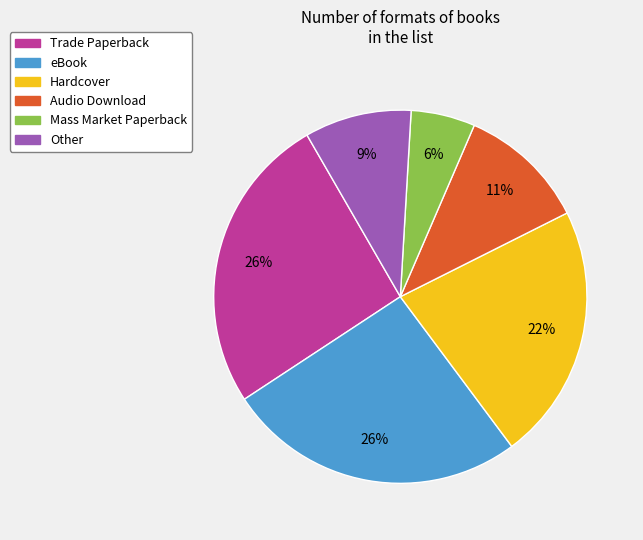

What is the smallest slice in the pie chart?

Mass Market Paperback